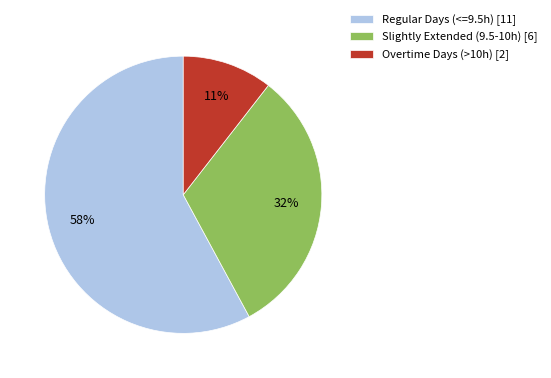

What is the smallest slice in the pie chart?

Overtime Days (>10h) [2]